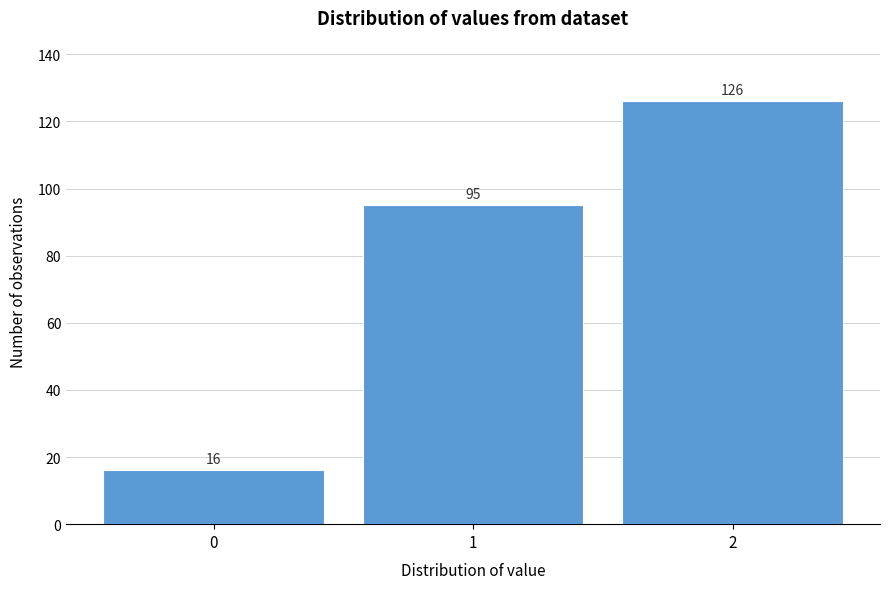

Reading left to right, extract all data points from this chart.

16	95	126